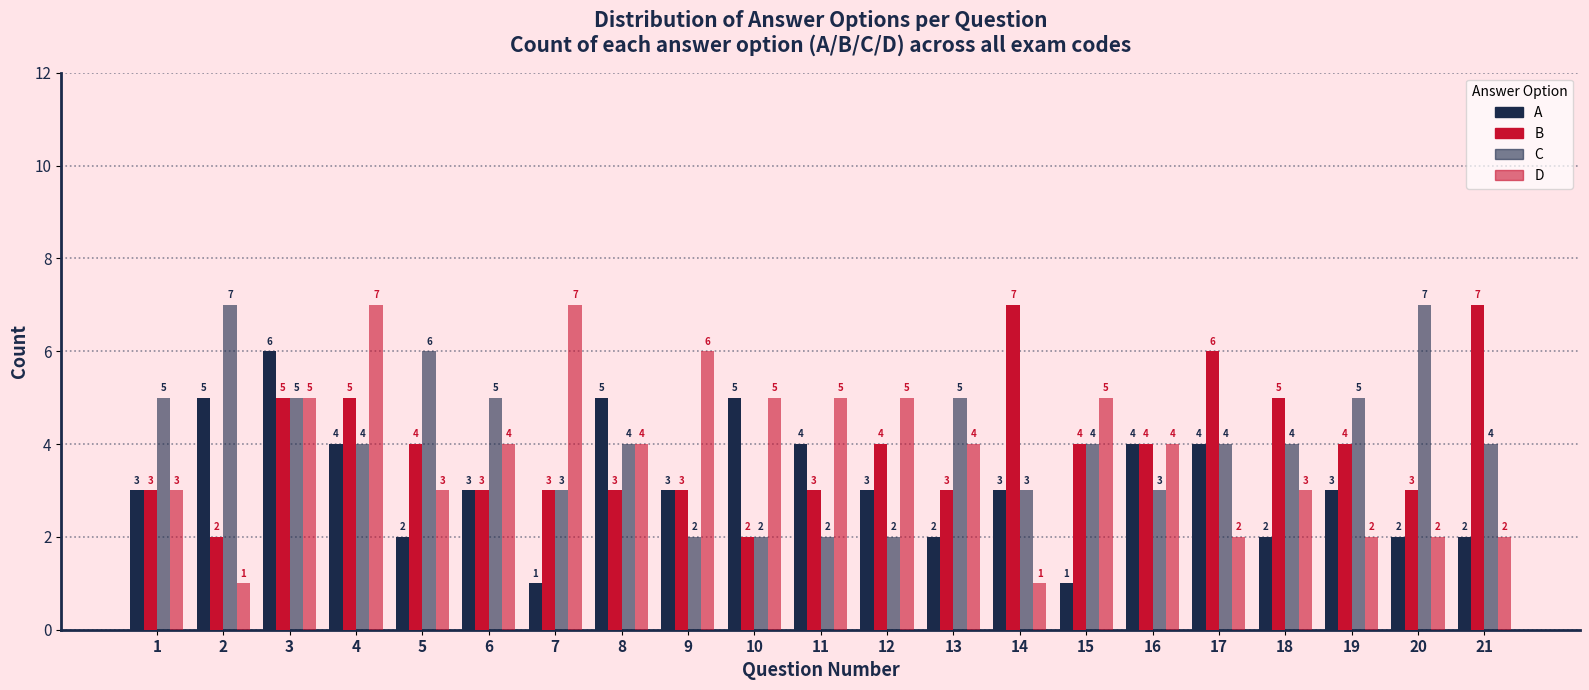

Which series has the largest range (max minus min)?

D